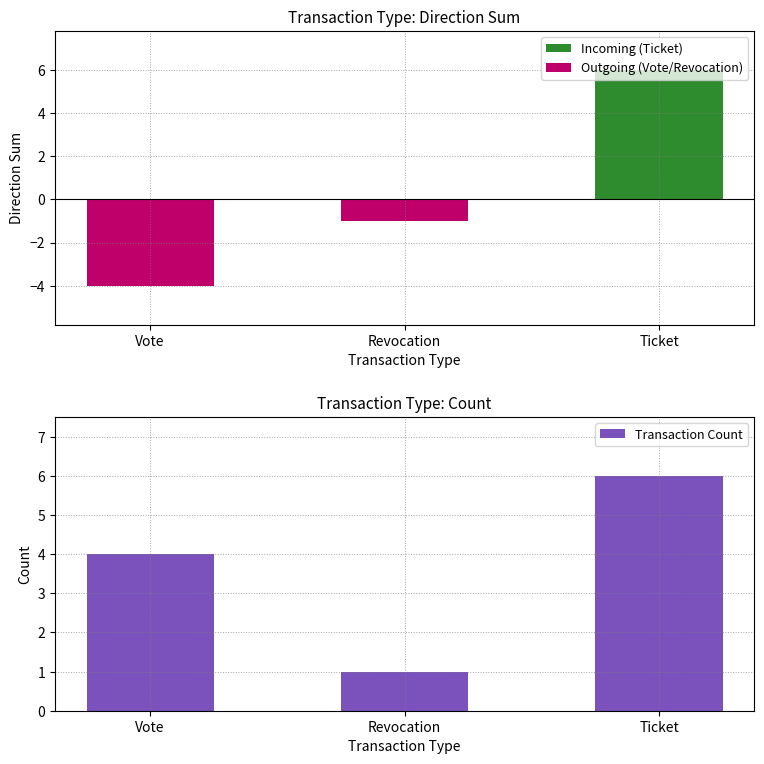

Reading left to right, extract all data points from this chart.

Incoming (Ticket): 0	0	6
Outgoing (Vote/Revocation): -4	-1	0
Transaction Count: 4	1	6